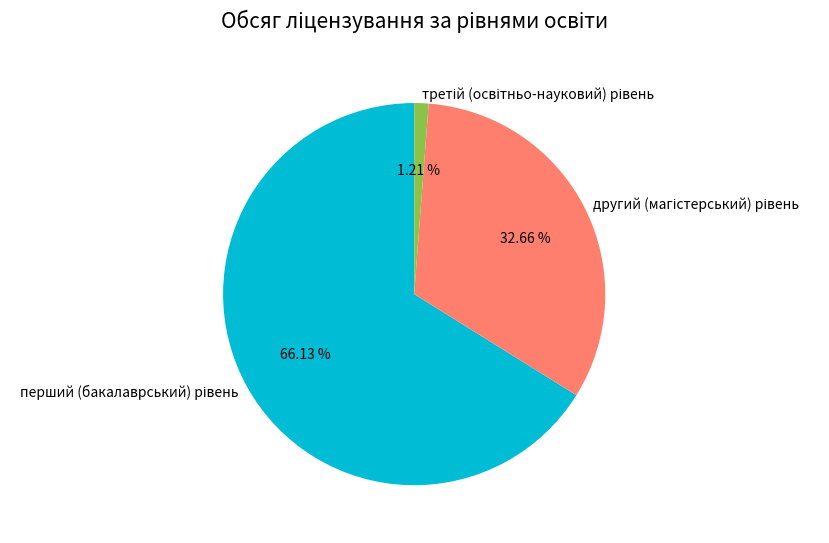

Is there a majority slice in this chart?

Yes